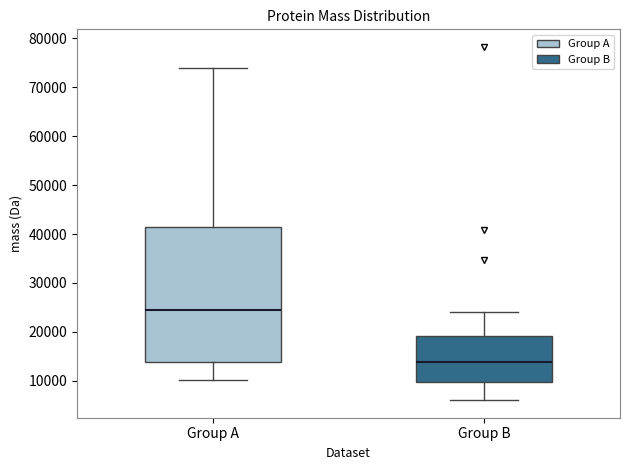

Reading left to right, read every box against the y-axis: the position of its median line, the range the box covers, and the ends of its whiskers. The values are not printed on the chart, so give them approximately, as read against the axis.

Group A: median 24000, box 14000 to 41000, whiskers 10000 to 74000
Group B: median 14000, box 10000 to 19000, whiskers 6000 to 24000